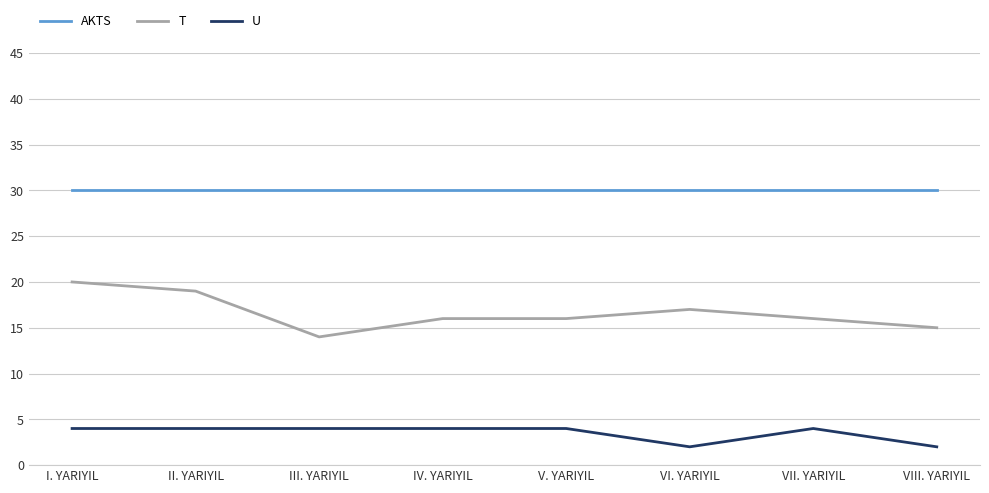

True or false: U and T cross at least once.

False